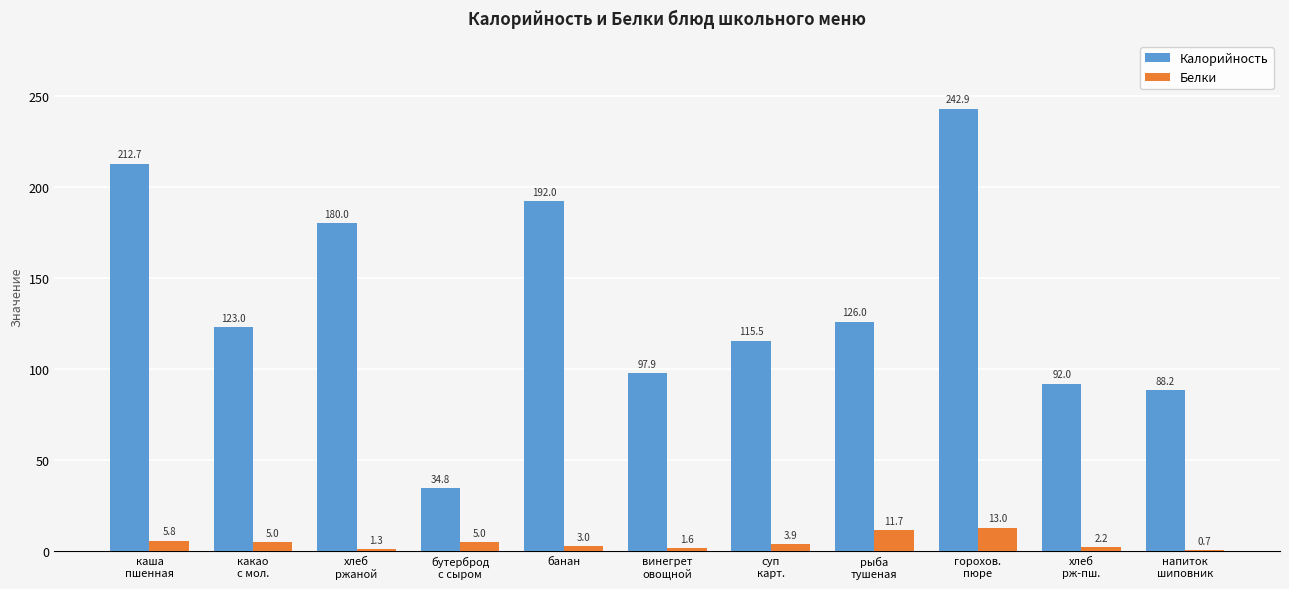

Are the bars horizontal?

No